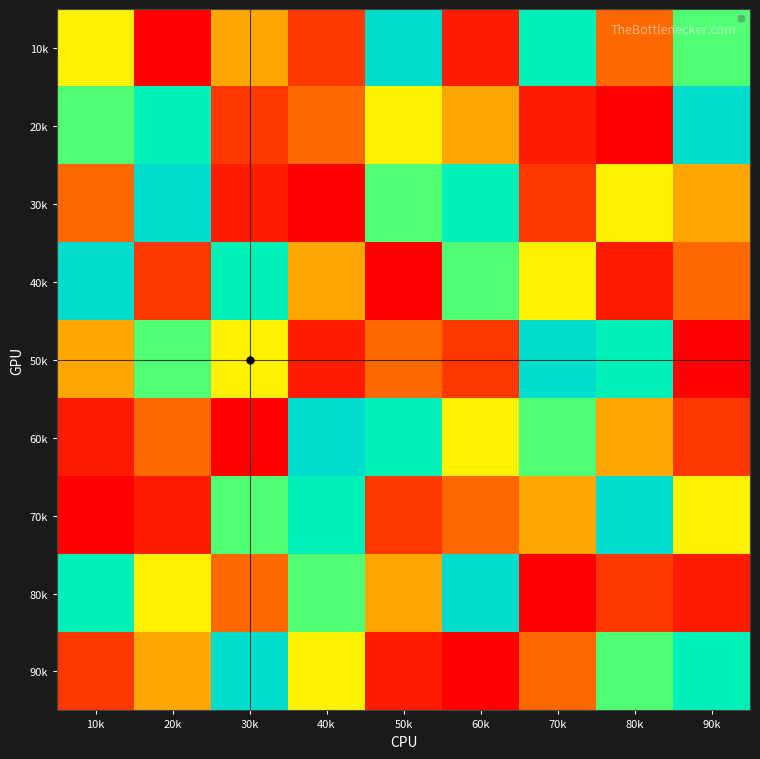

At 20k, list the series in order from largest to smallest.

30k, 20k, 50k, 80k, 90k, 60k, 40k, 70k, 10k